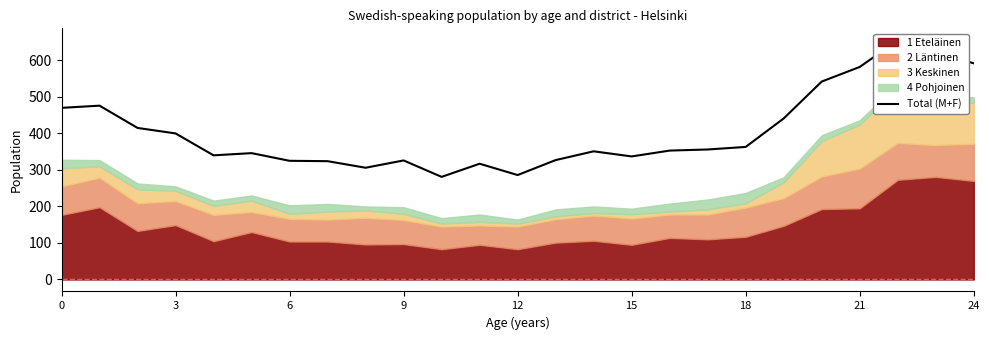

What is the label of the 5th point from the right?

20